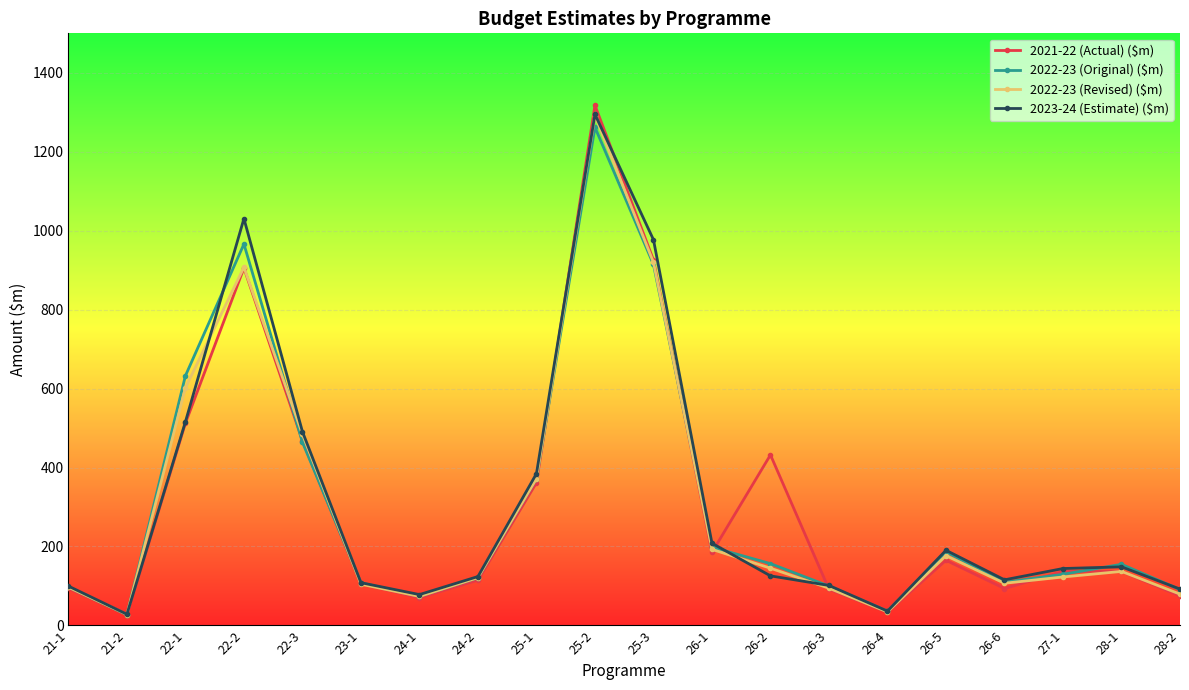

Between 22-1 and 23-1, which series saw the biggest shift?

2022-23 (Original) ($m)